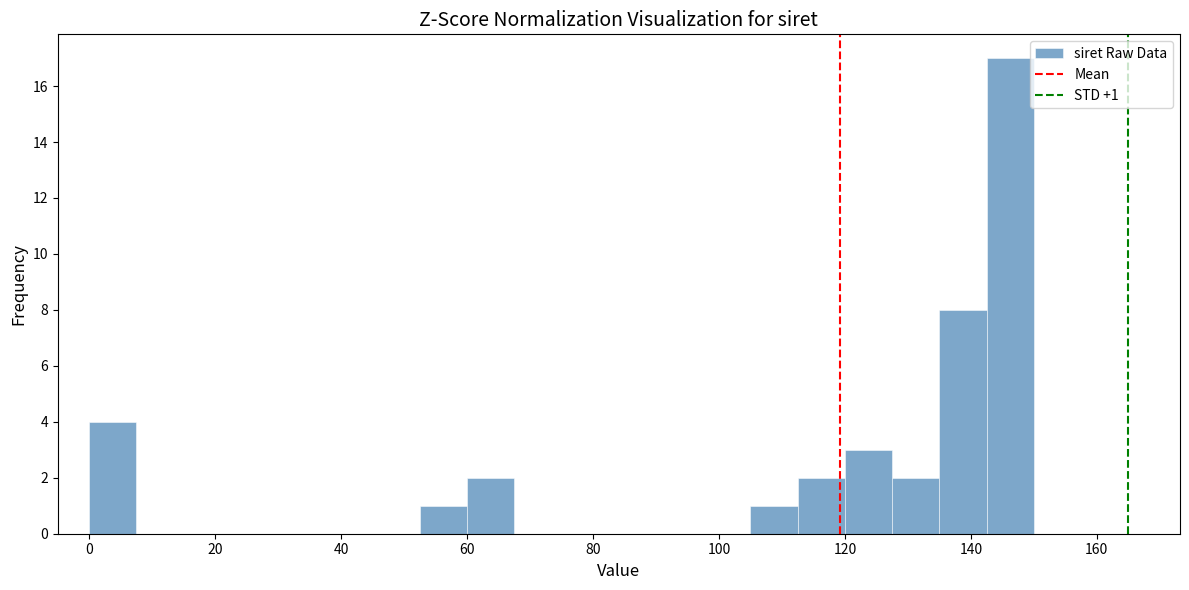

Around what value on the x-axis is the tallest bar? Give the approximate position of its centre, as read against the axis.

146